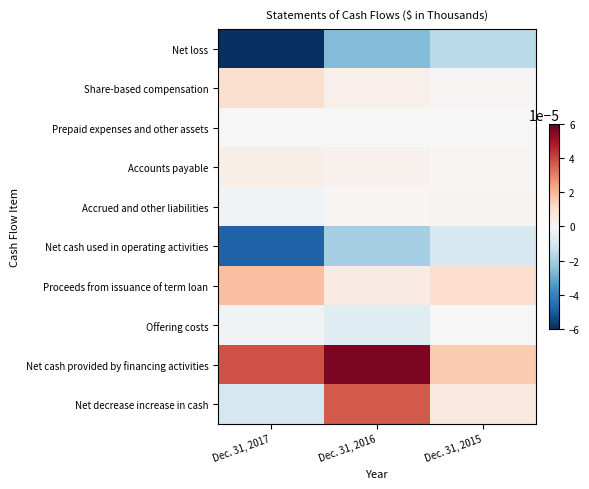

At which category is the sum across all series the highest?

Dec. 31, 2016